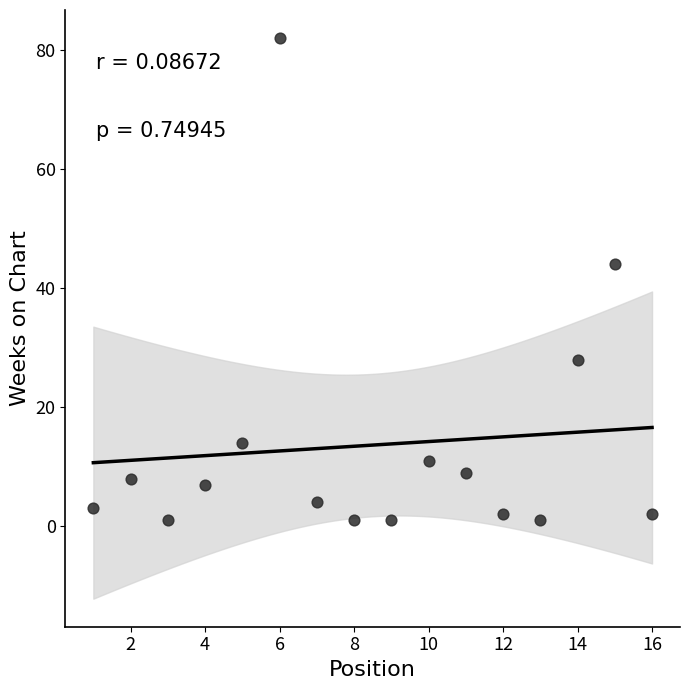

What Y value in the scatter plot is closest to 41?

44